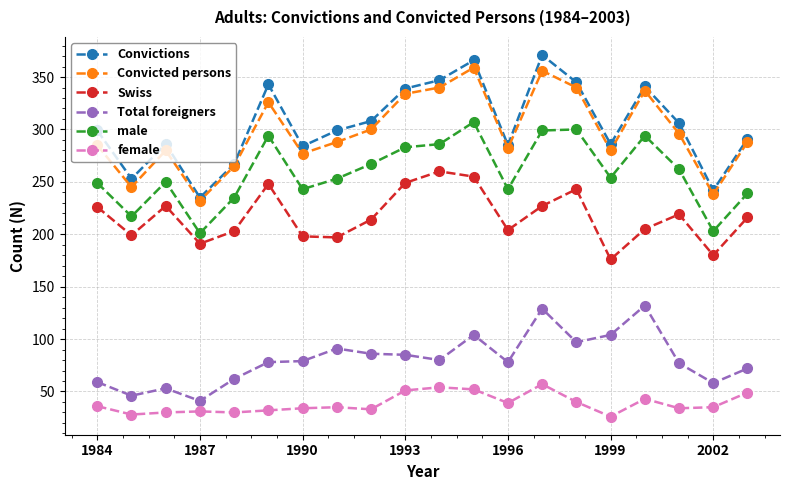

What is the value of the female point at the 4th from the left?

31